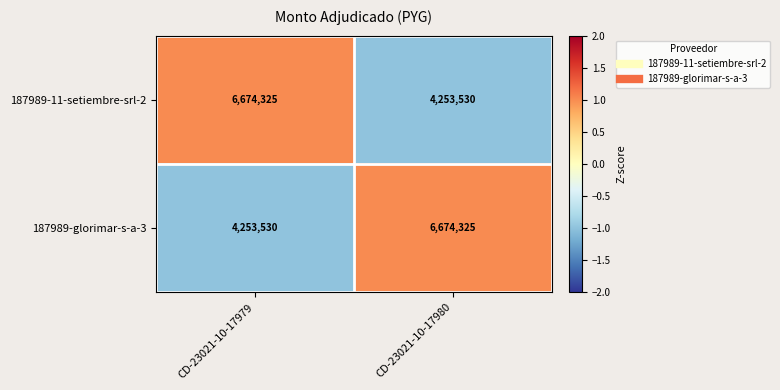

Reading left to right, transcribe all the data shown in this chart.

187989-11-setiembre-srl-2: 6674325	4253530
187989-glorimar-s-a-3: 4253530	6674325